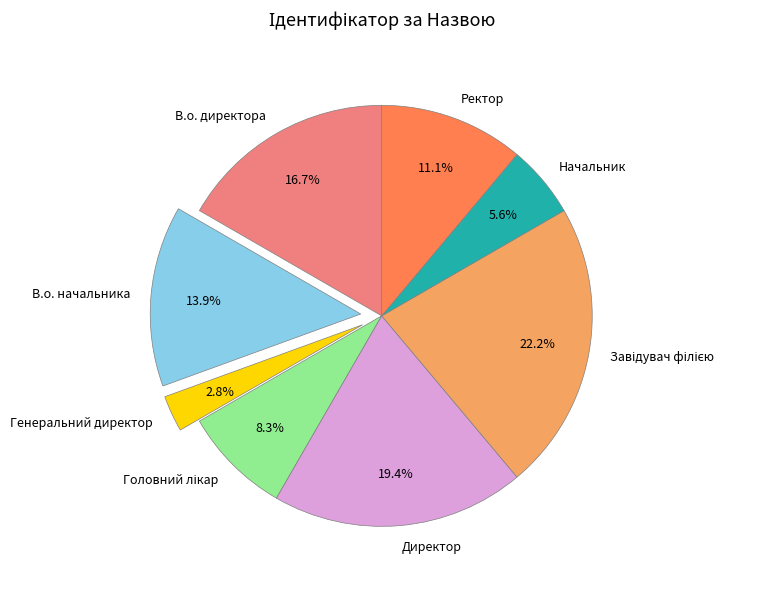

Which slice is the smallest?

Генеральний директор